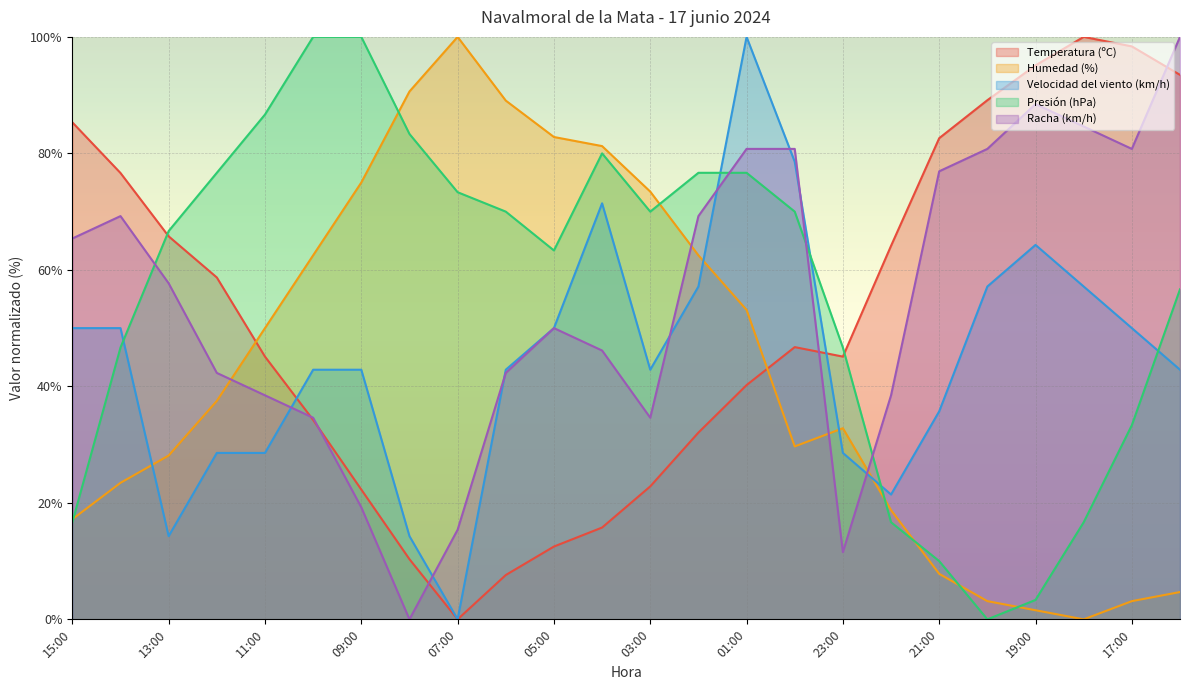

After their last crossing, which series has the higher values: Humedad (%) or Velocidad del viento (km/h)?

Velocidad del viento (km/h)